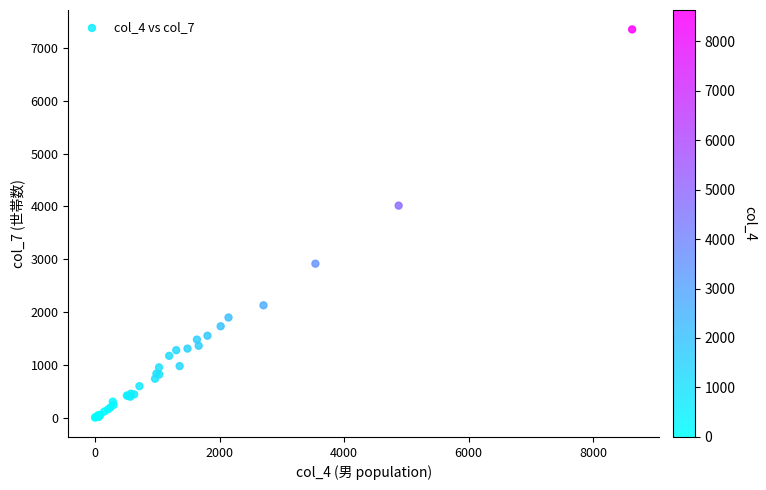

What Y value in the scatter plot is closest to 3675?

4014